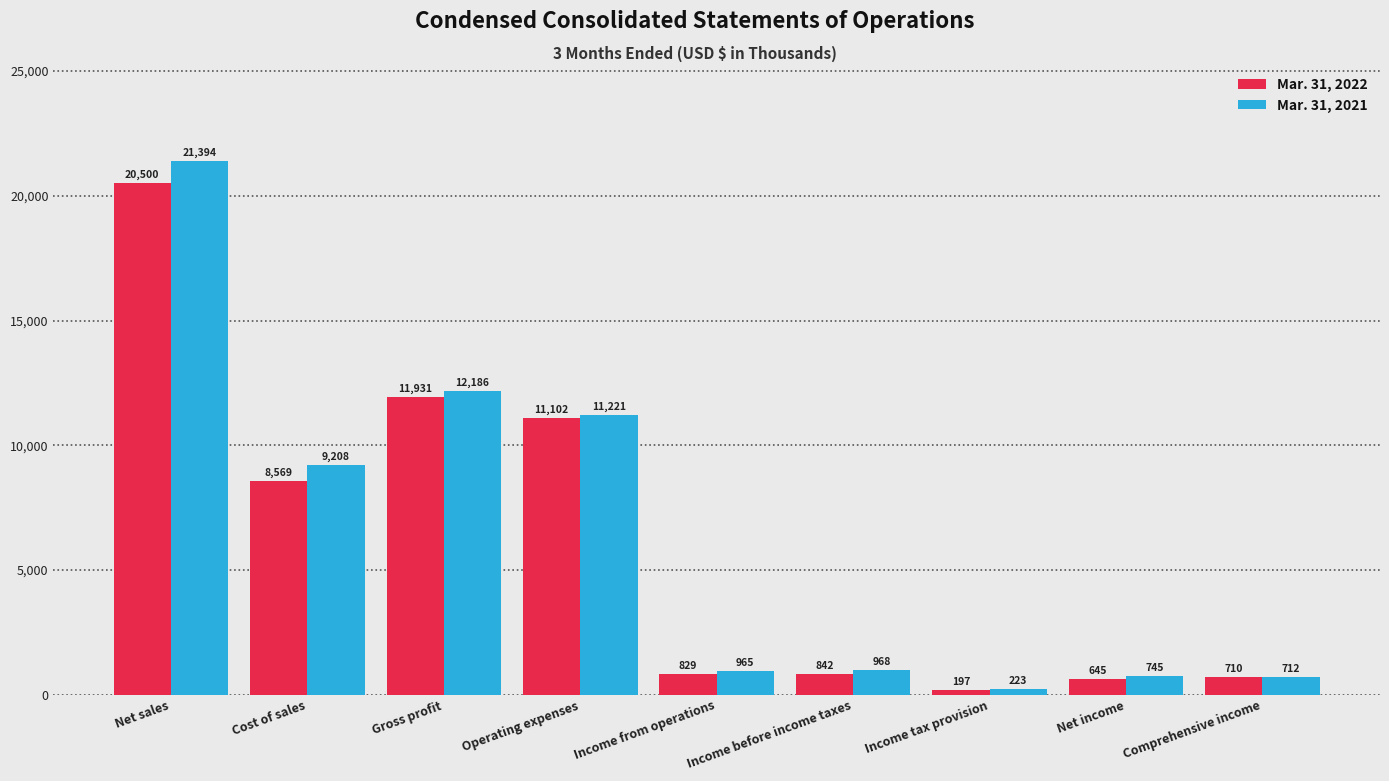

Reading left to right, transcribe all the data shown in this chart.

Mar. 31, 2022: 20500	8569	11931	11102	829	842	197	645	710
Mar. 31, 2021: 21394	9208	12186	11221	965	968	223	745	712